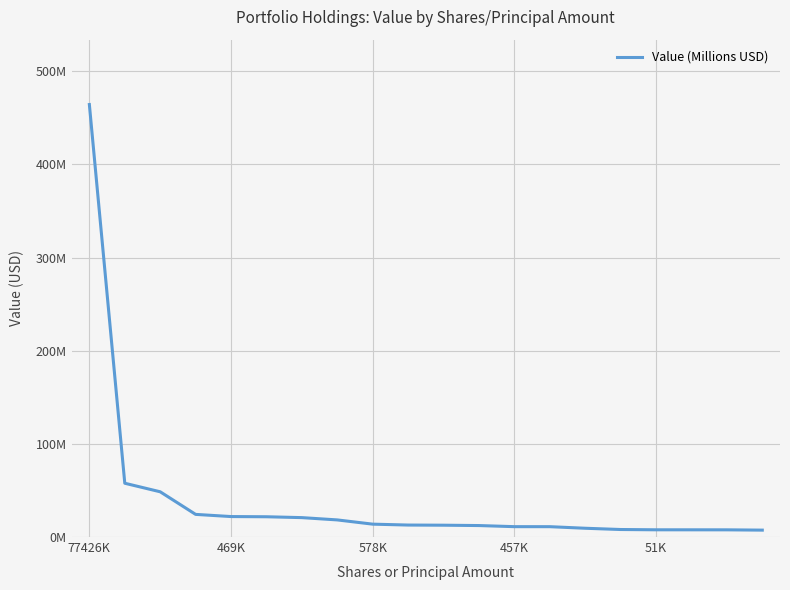

Does the chart display data point markers on the line(s)?

No